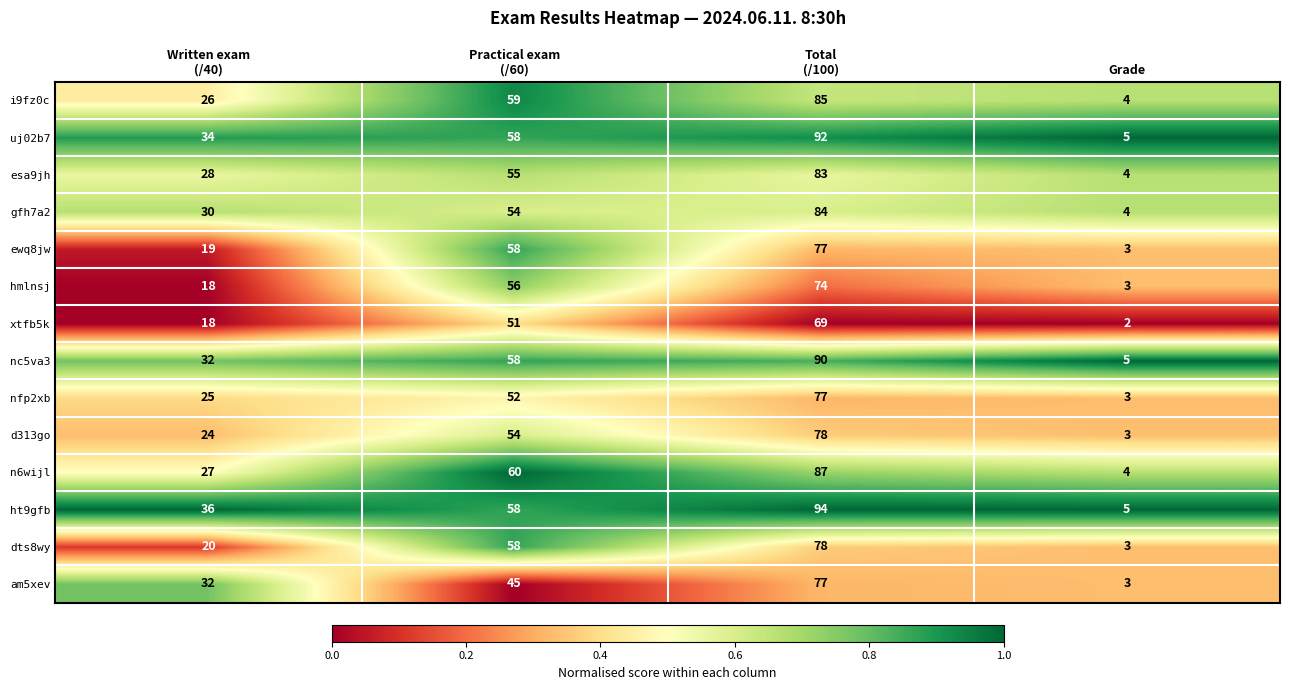

What value does the ewq8jw series have at Grade?

3